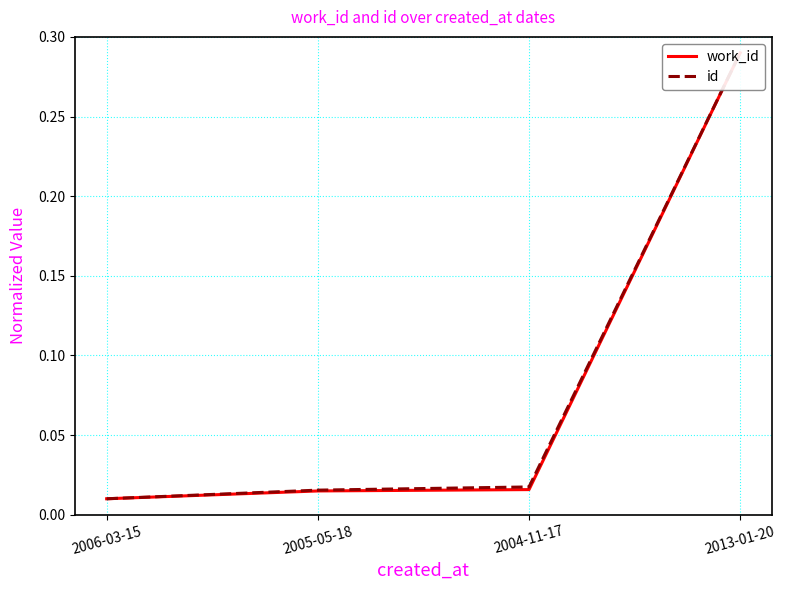

Is the value of id at 2005-05-18 greater than the value of work_id at 2005-05-18?

Yes